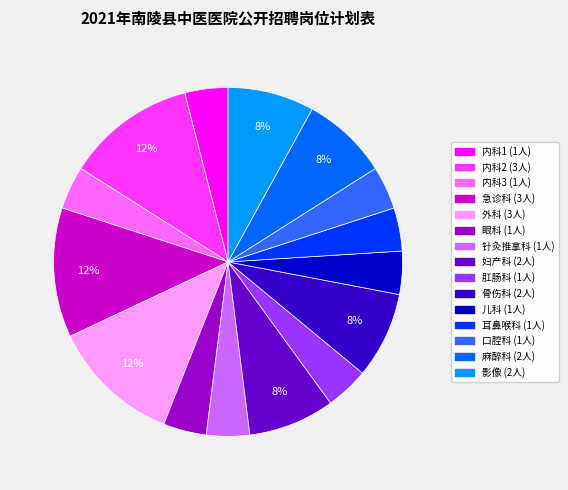

Is it true that 急诊科 is 12% of the pie?

True